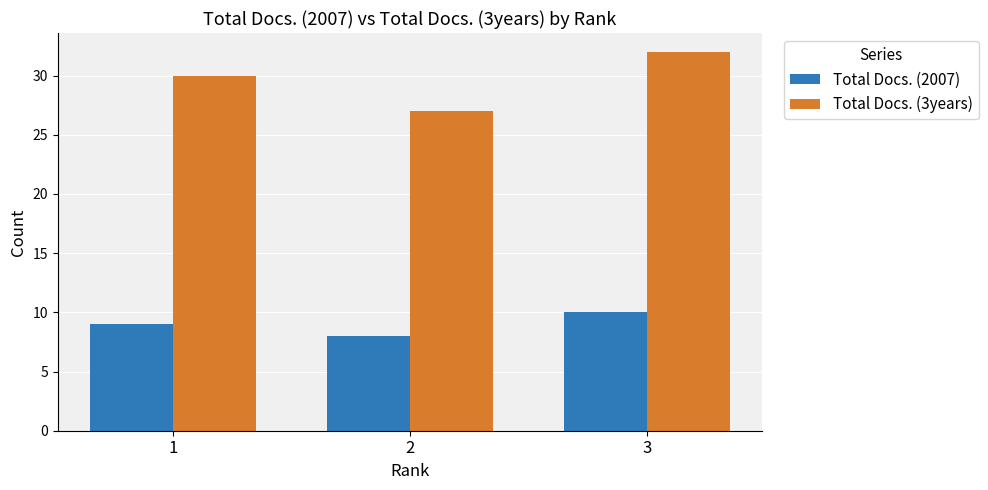

What are all the series names shown in the legend?

Total Docs. (2007), Total Docs. (3years)